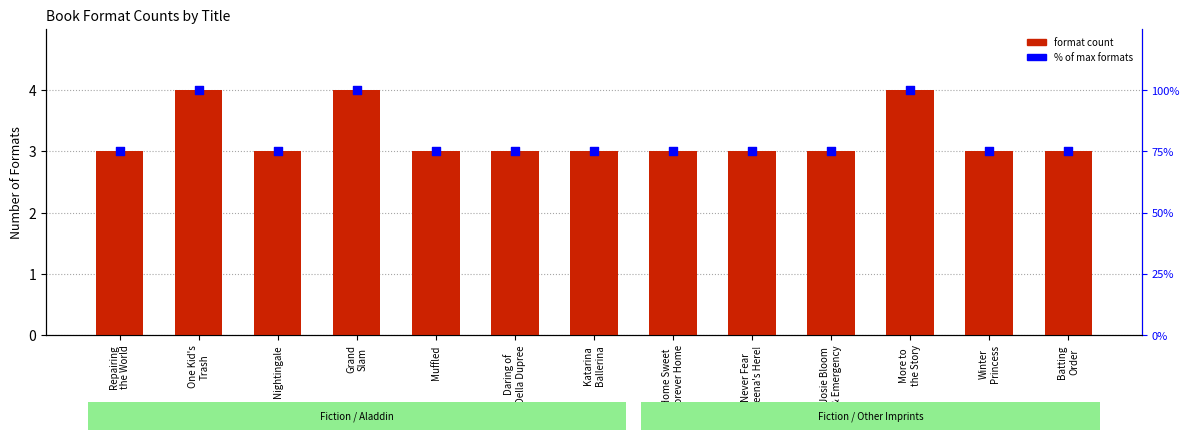

Is the value of format count at Never Fear
Meena's Here! greater than the value of % of max formats at Katarina
Ballerina?

No